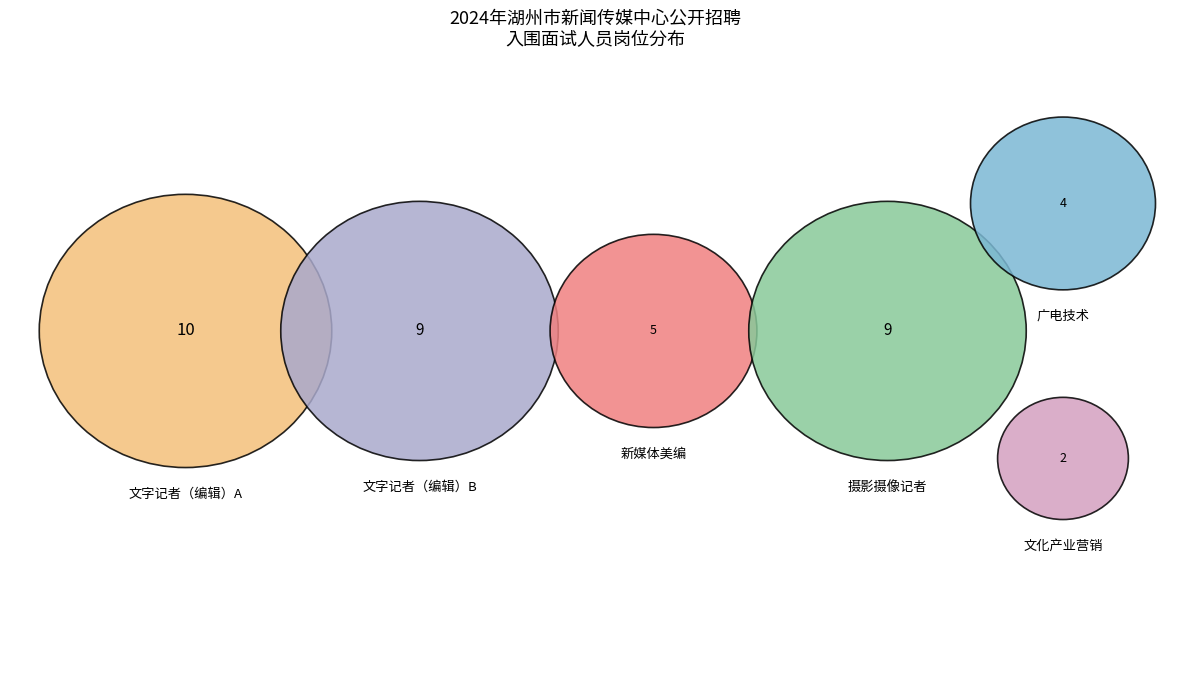

Which category has the smallest portion of the pie?

文化产业营销